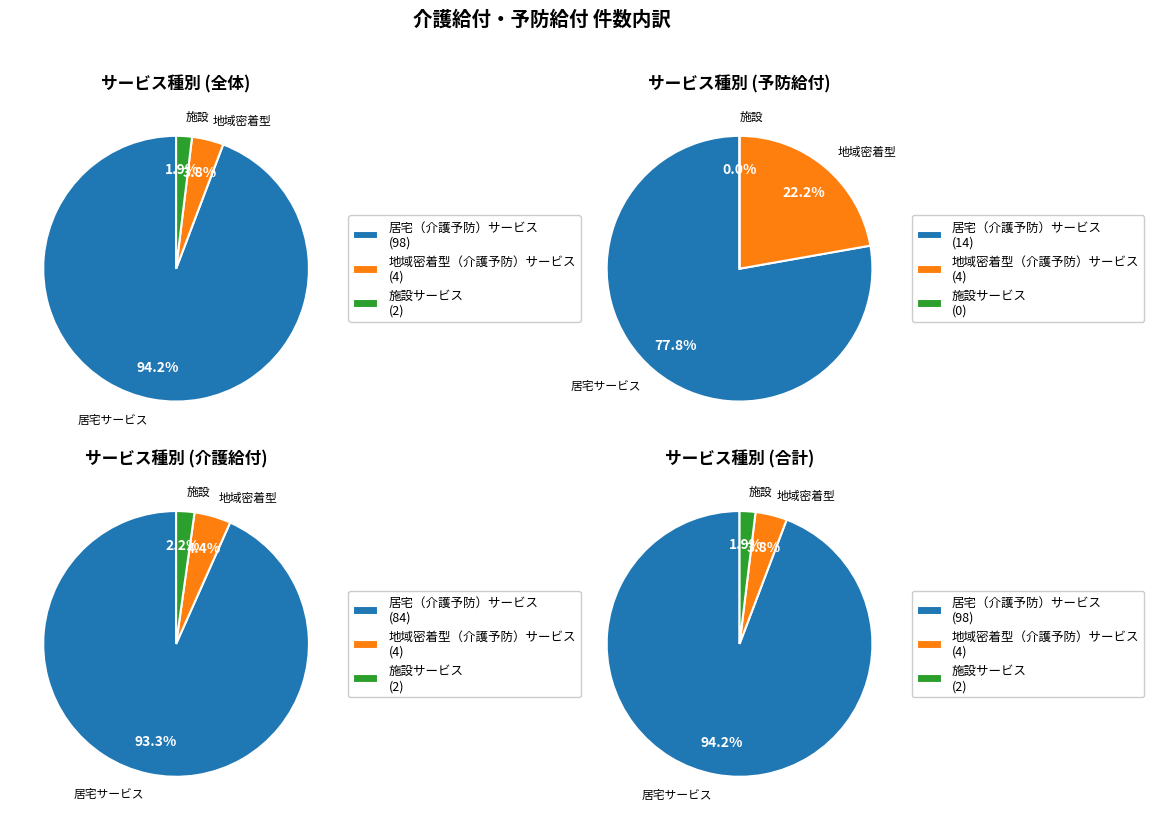

Count the number of slices in the pie.

3